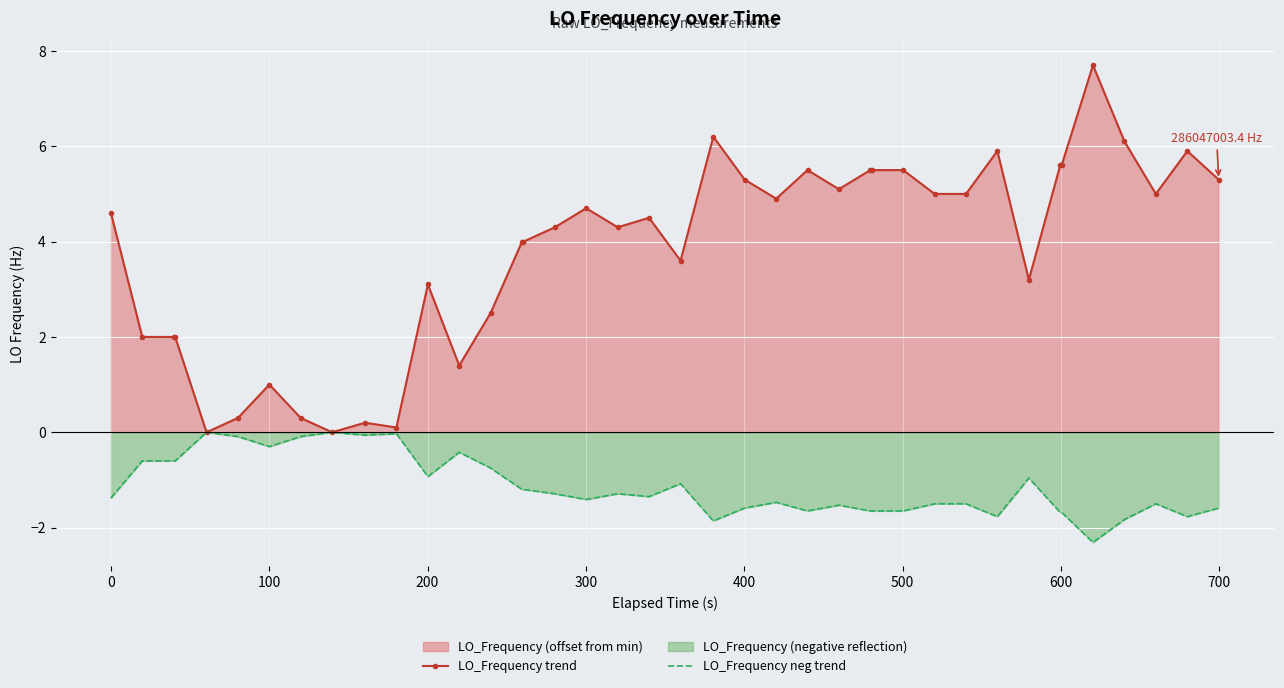

Rank the series by their average value, from lowest to highest.

LO_Frequency neg trend, LO_Frequency trend